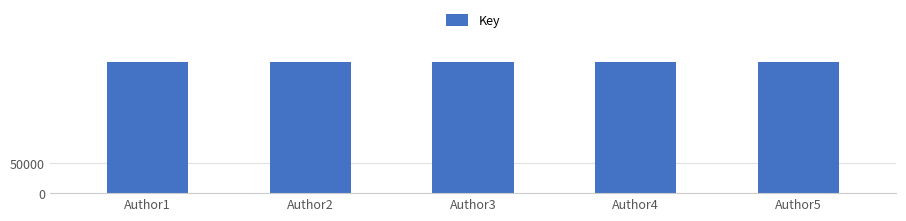

Rank the categories by value from lowest to highest.

Author3, Author2, Author1, Author4, Author5